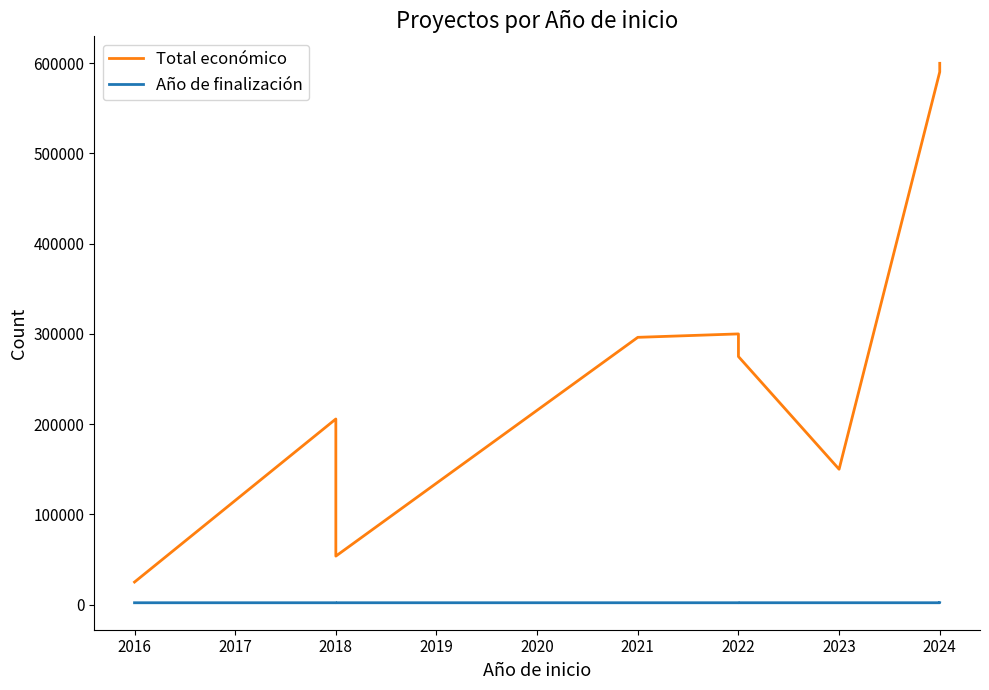

Which series changed the most between 2019 and 2020?

Total económico